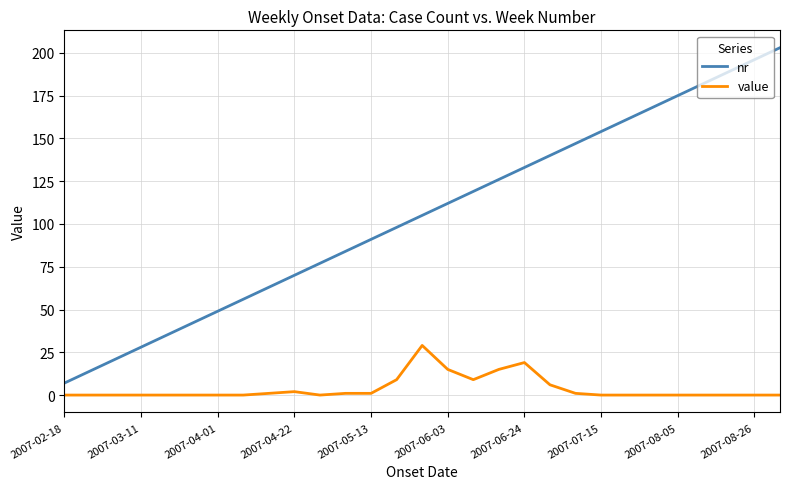

True or false: nr and value cross at least once.

False